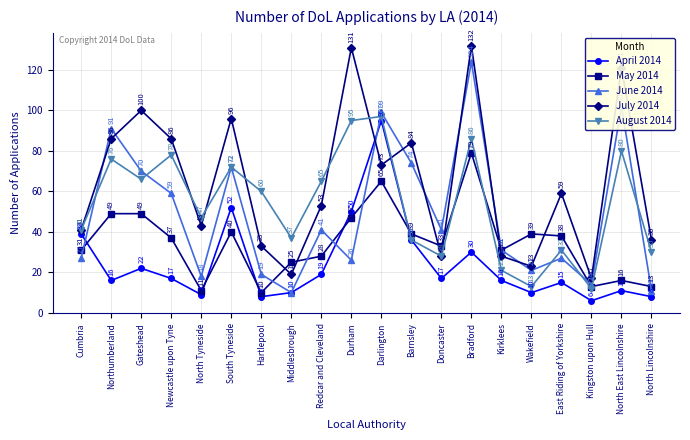

What is the label of the 3rd point from the right?

Kingston upon Hull